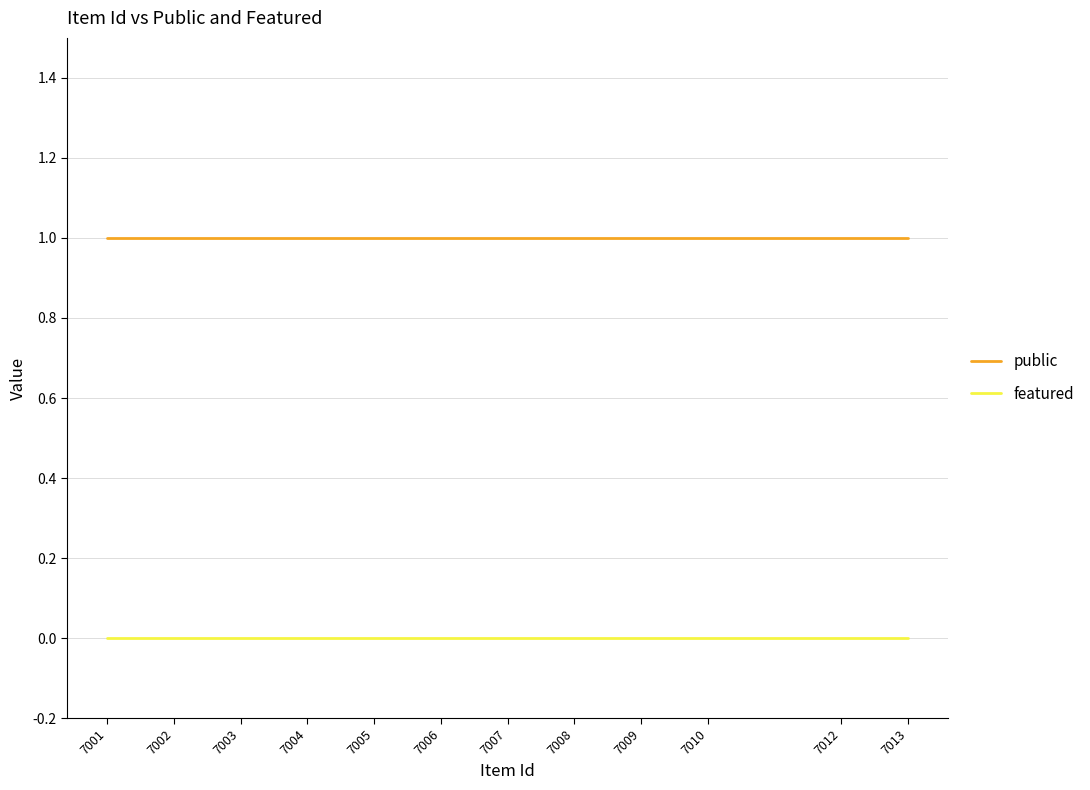

At how many categories does at least one series exceed 0?

12